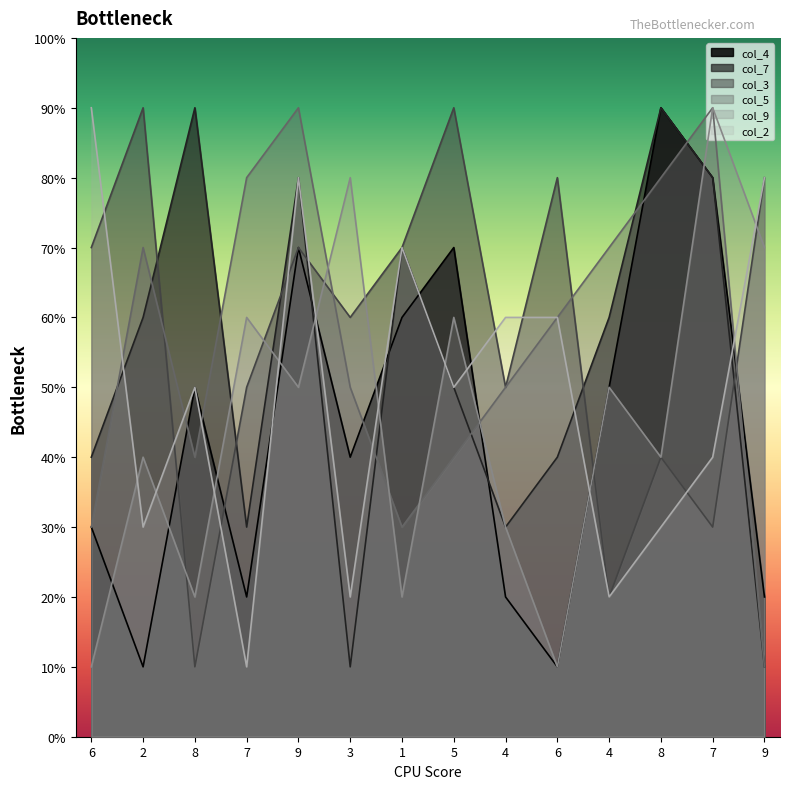

In col_7, how many points are lower than both neighbors (excluding endpoints)?

3